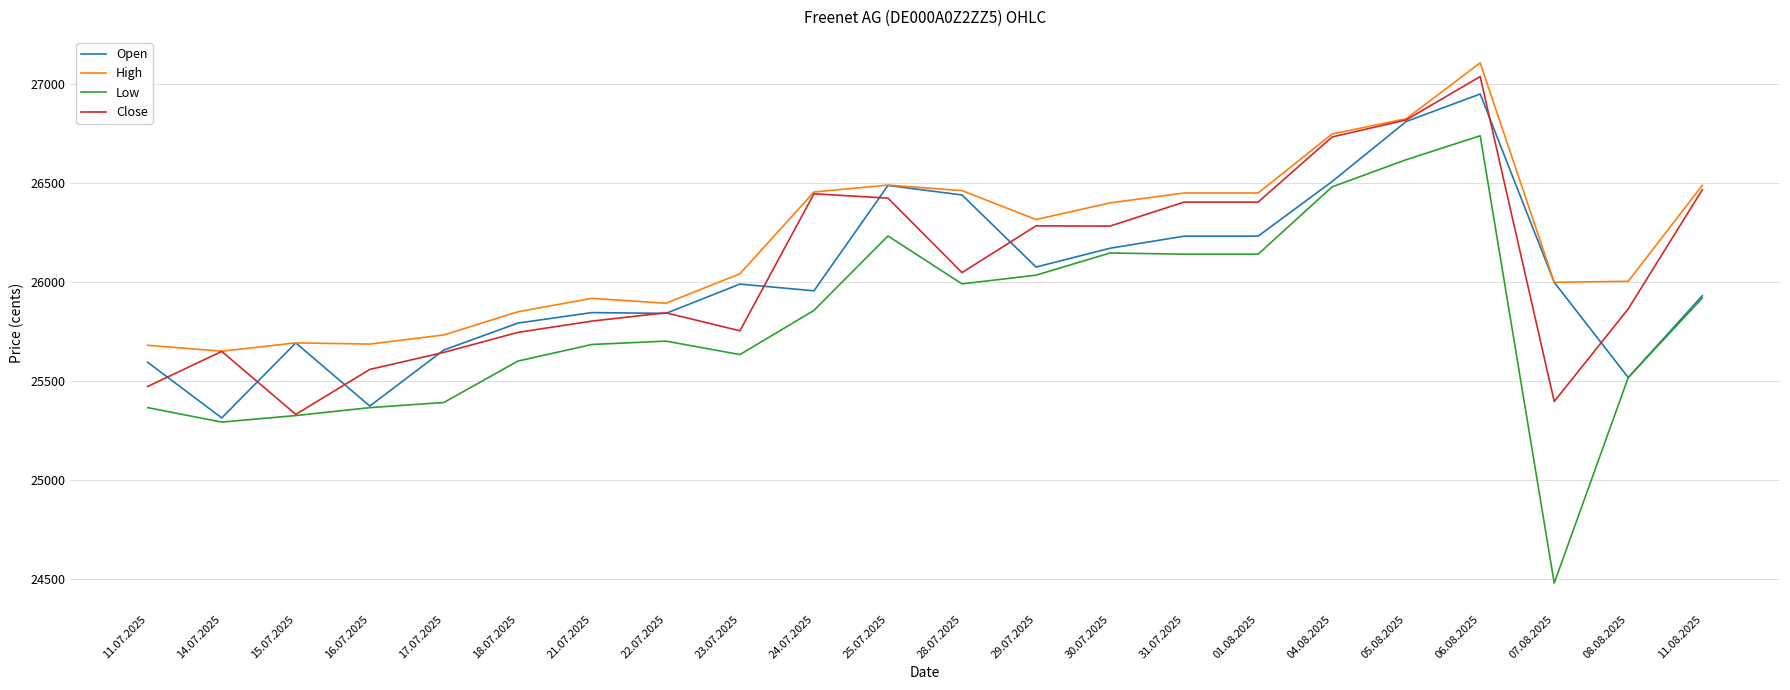

What is the greatest value displayed?

27106